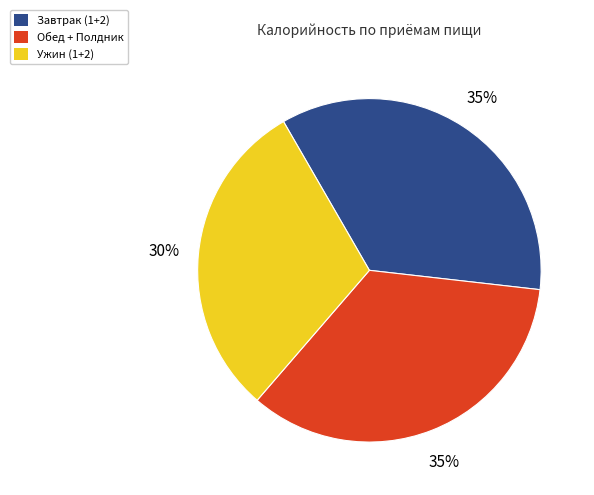

Does any single category account for the majority?

No